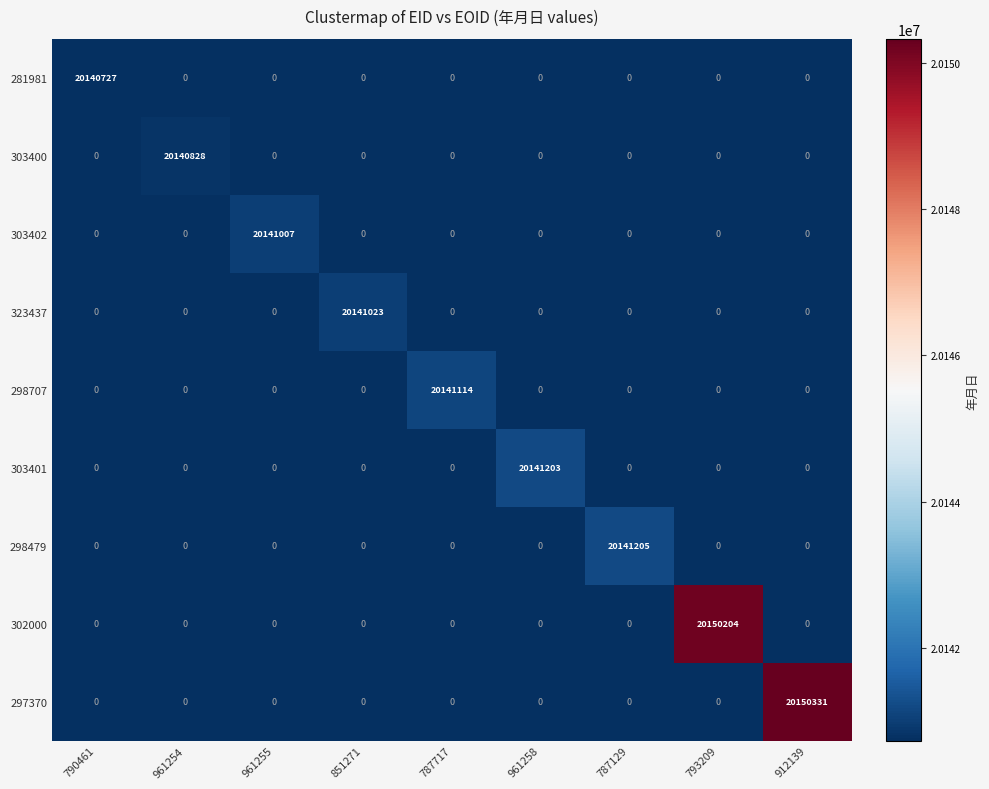

What is the total value across all series at 787129?

20141205